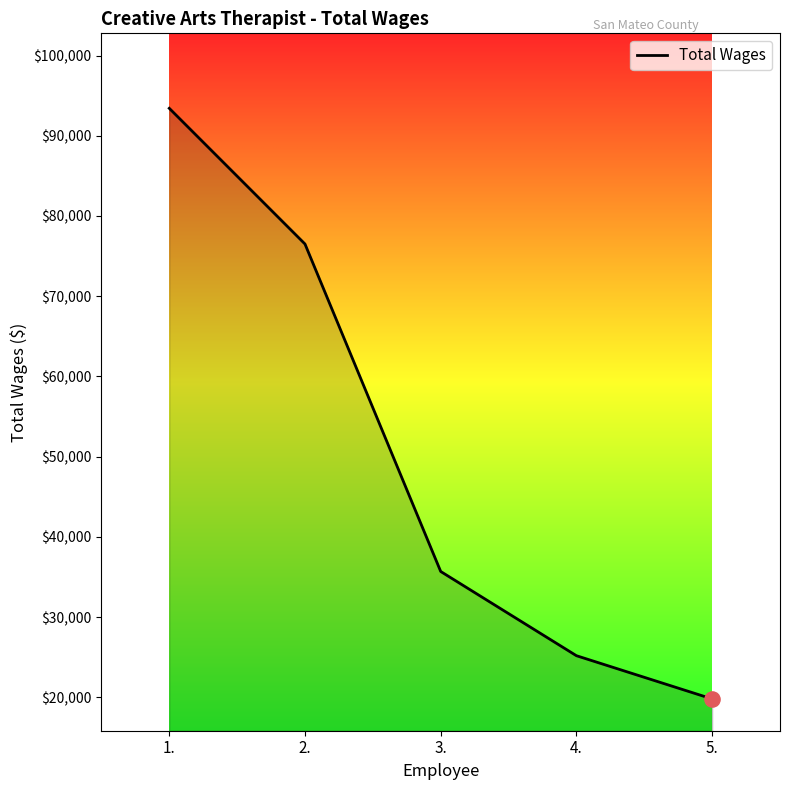

What is the change in value from 2. to 3.?

-40812